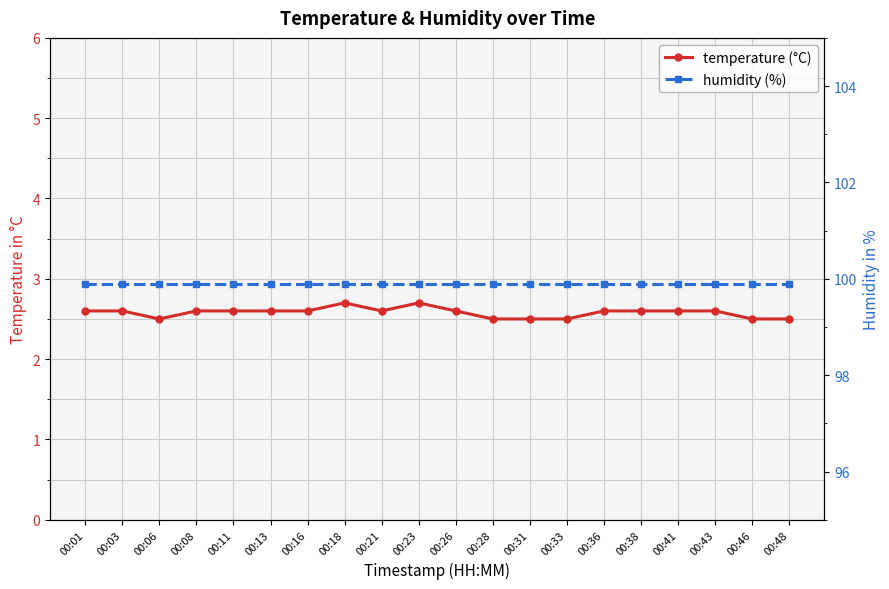

Reading left to right, extract all data points from this chart.

temperature (°C): 2.6	2.6	2.5	2.6	2.6	2.6	2.6	2.7	2.6	2.7	2.6	2.5	2.5	2.5	2.6	2.6	2.6	2.6	2.5	2.5
humidity (%): 99.9	99.9	99.9	99.9	99.9	99.9	99.9	99.9	99.9	99.9	99.9	99.9	99.9	99.9	99.9	99.9	99.9	99.9	99.9	99.9